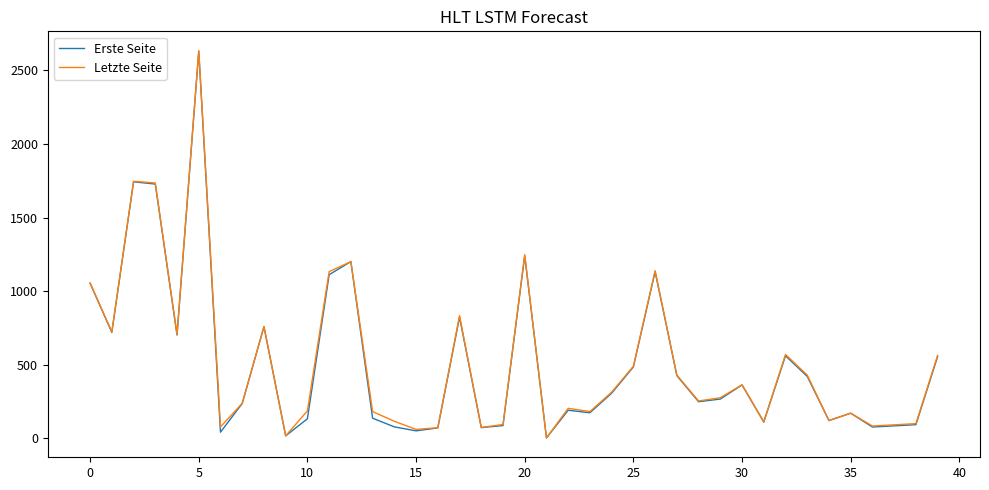

What is the greatest value displayed?

2634